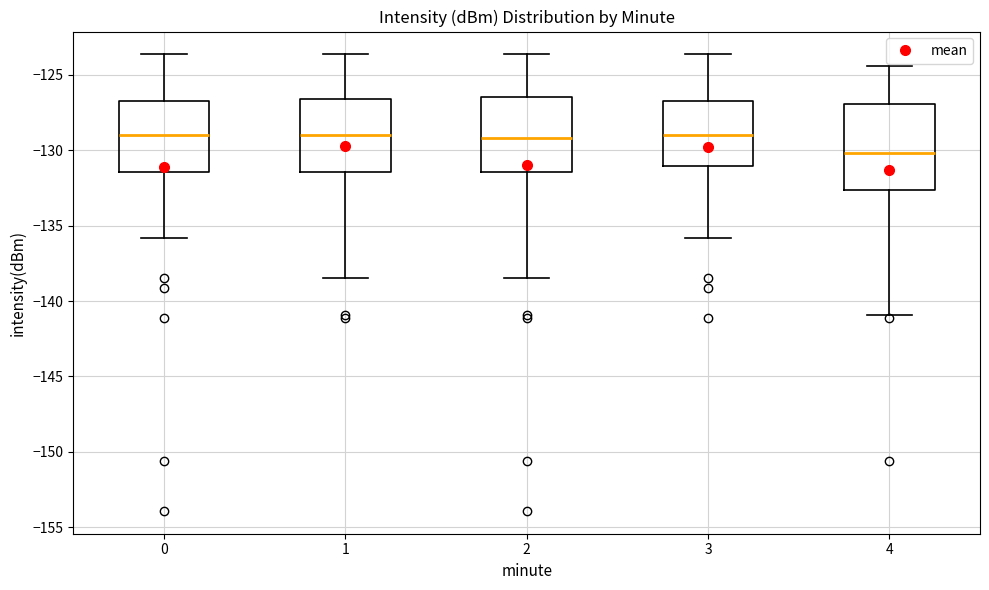

Reading left to right, read every box against the y-axis: the position of its median line, the range the box covers, and the ends of its whiskers. The values are not printed on the chart, so give them approximately, as read against the axis.

0: median -129.0, box -131.5 to -126.5, whiskers -136.0 to -123.5
1: median -129.0, box -131.5 to -126.5, whiskers -138.5 to -123.5
2: median -129.0, box -131.5 to -126.5, whiskers -138.5 to -123.5
3: median -129.0, box -131.0 to -126.5, whiskers -136.0 to -123.5
4: median -130.0, box -132.5 to -127.0, whiskers -141.0 to -124.5